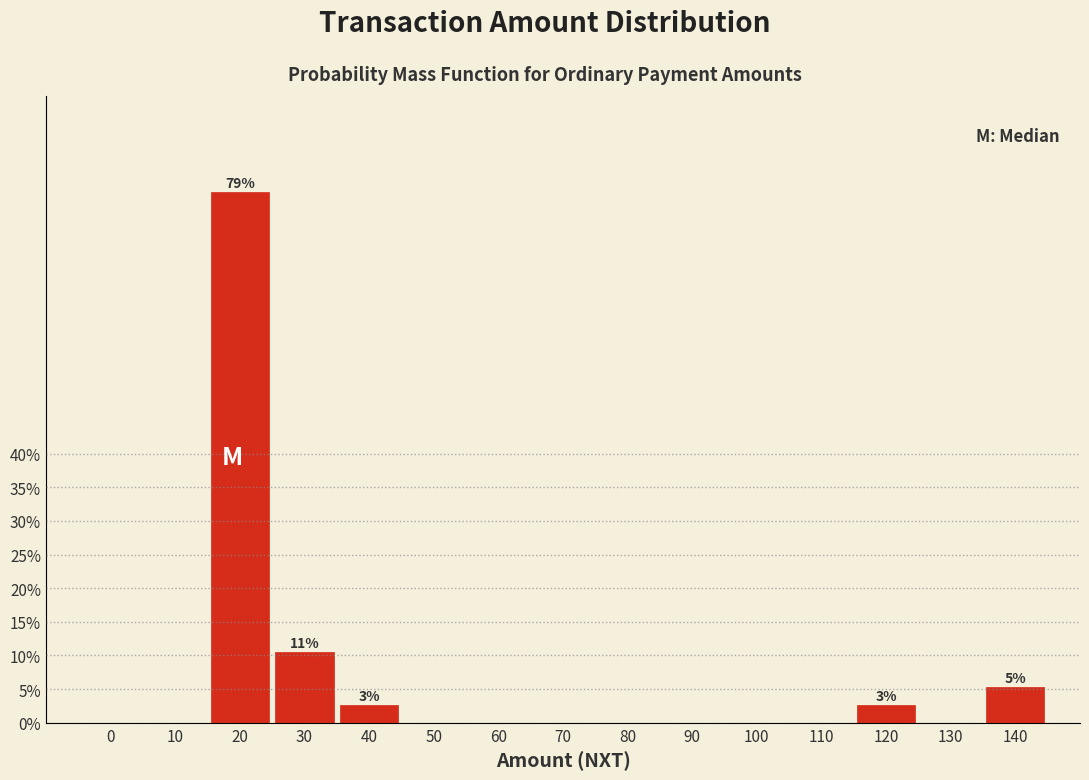

Reading right to left, transcribe all the data shown in this chart.

140=5.3	130=0.0	120=2.6	110=0.0	100=0.0	90=0.0	80=0.0	70=0.0	60=0.0	50=0.0	40=2.6	30=10.5	20=78.9	10=0.0	0=0.0